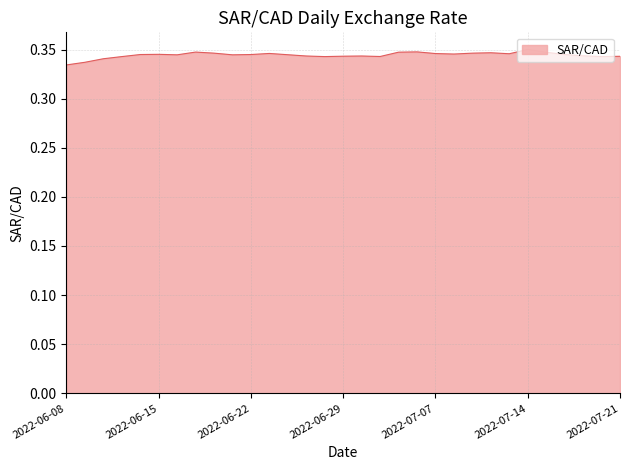

How many points are lower than both their immediate neighbors (excluding endpoints)?

7